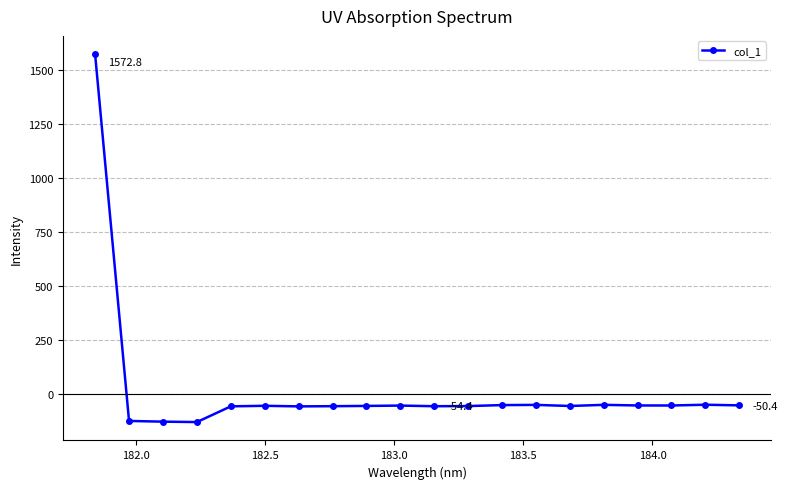

What is the minimum value shown in the chart?

-127.7